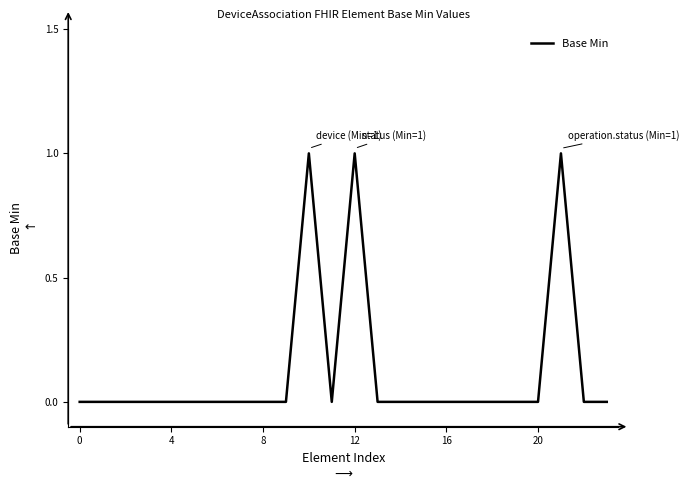

What is the difference between the maximum and minimum values?

1.0